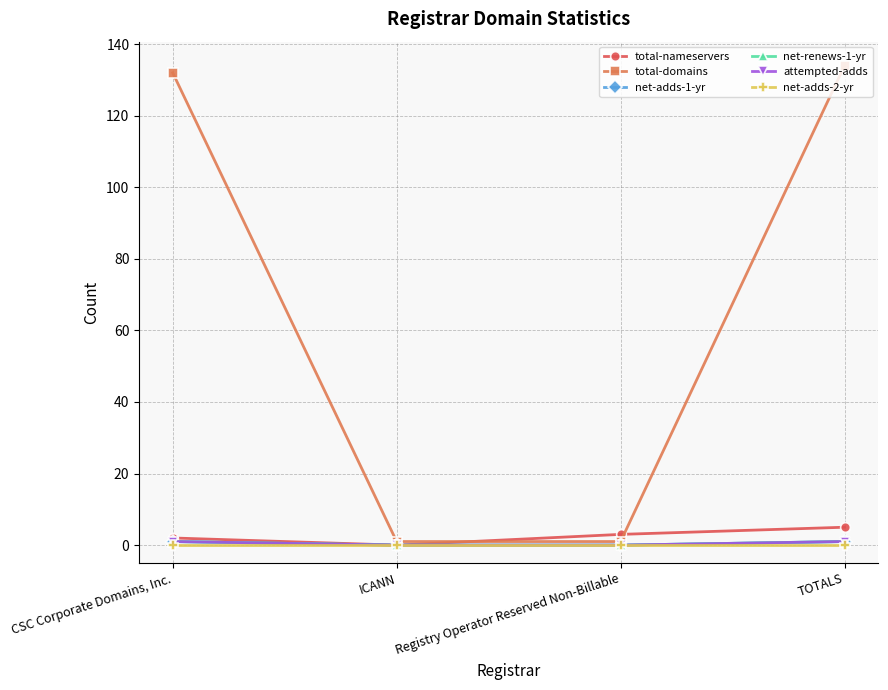

True or false: net-adds-1-yr has more than 0 interior local peaks.

False